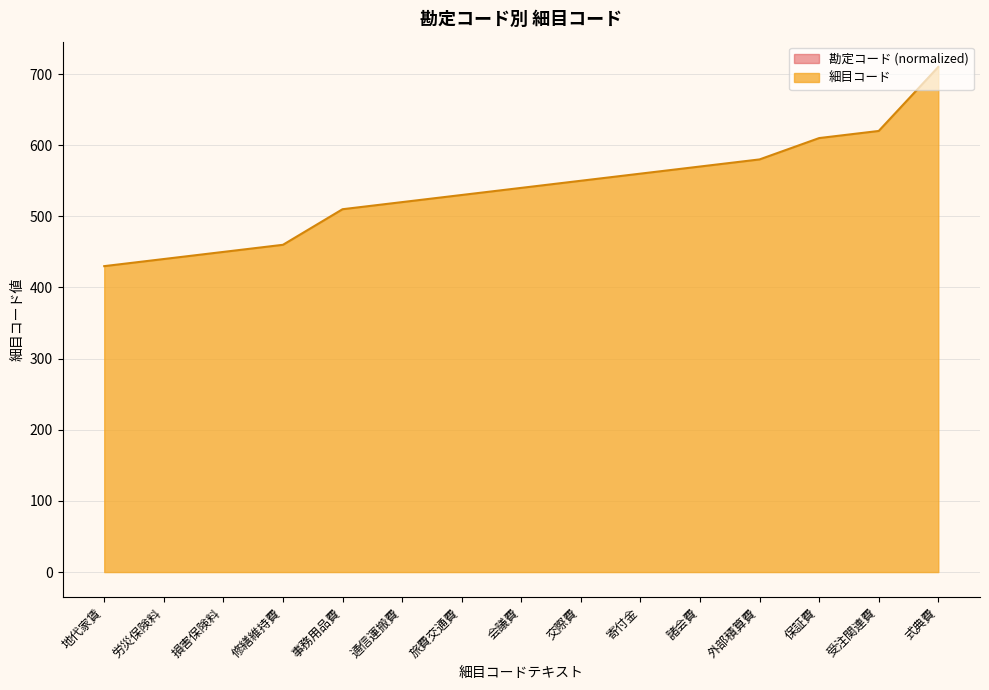

What is the label of the 12th point from the right?

修繕維持費